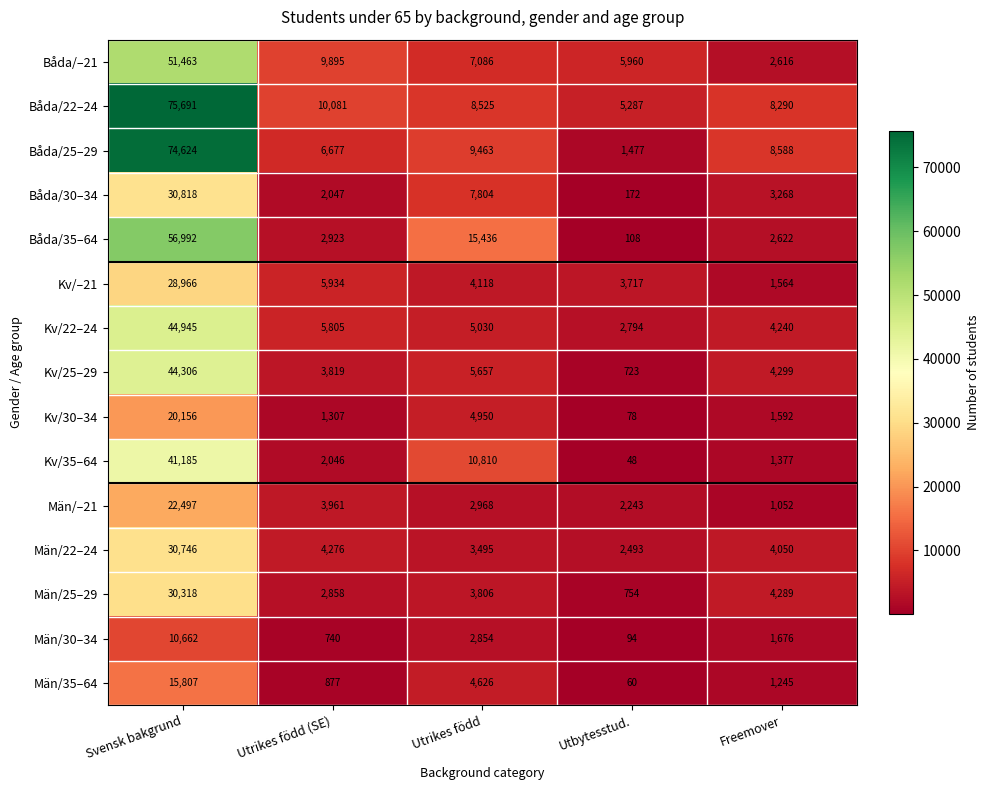

Is the value of Män/–21 at Svensk bakgrund greater than the value of Män/22–24 at Utrikes född (SE)?

Yes